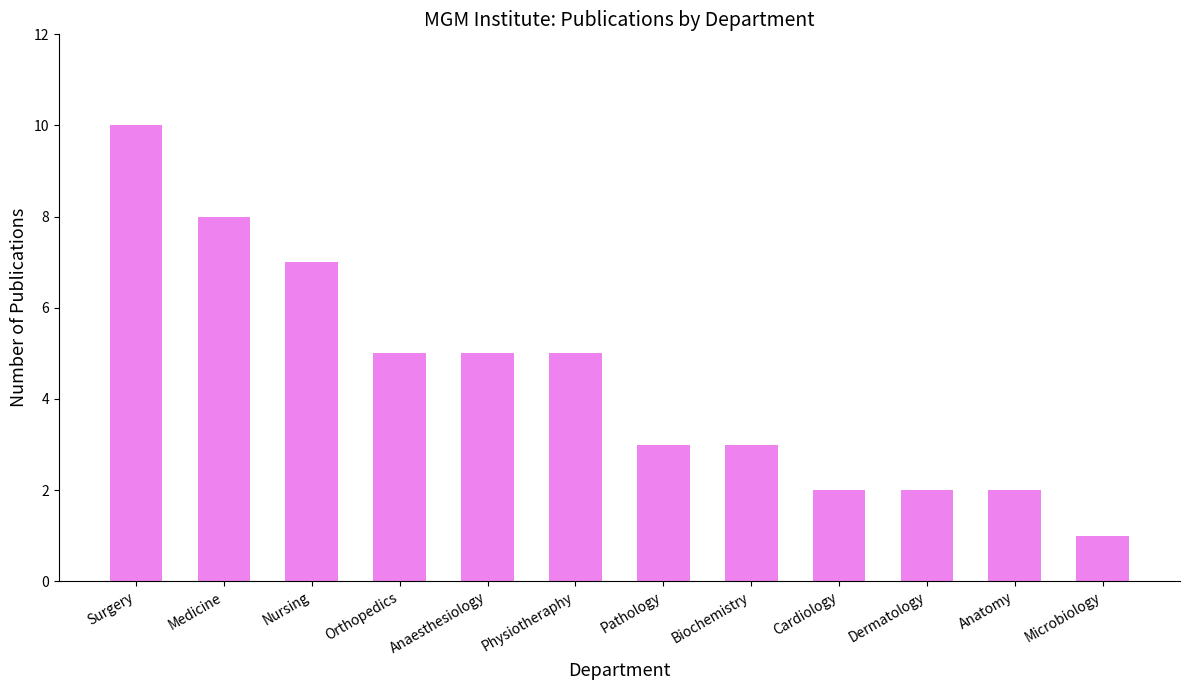

How many categories are shown in the chart?

12